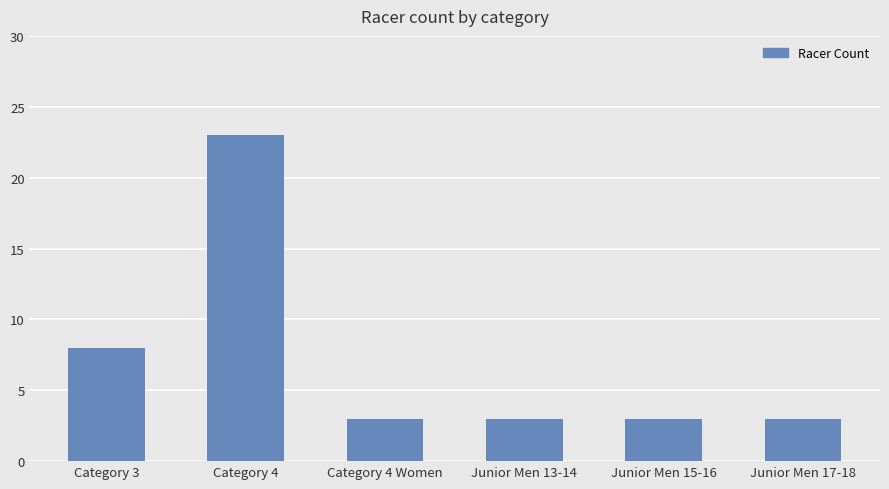

What is the label of the 4th bar from the left?

Junior Men 13-14